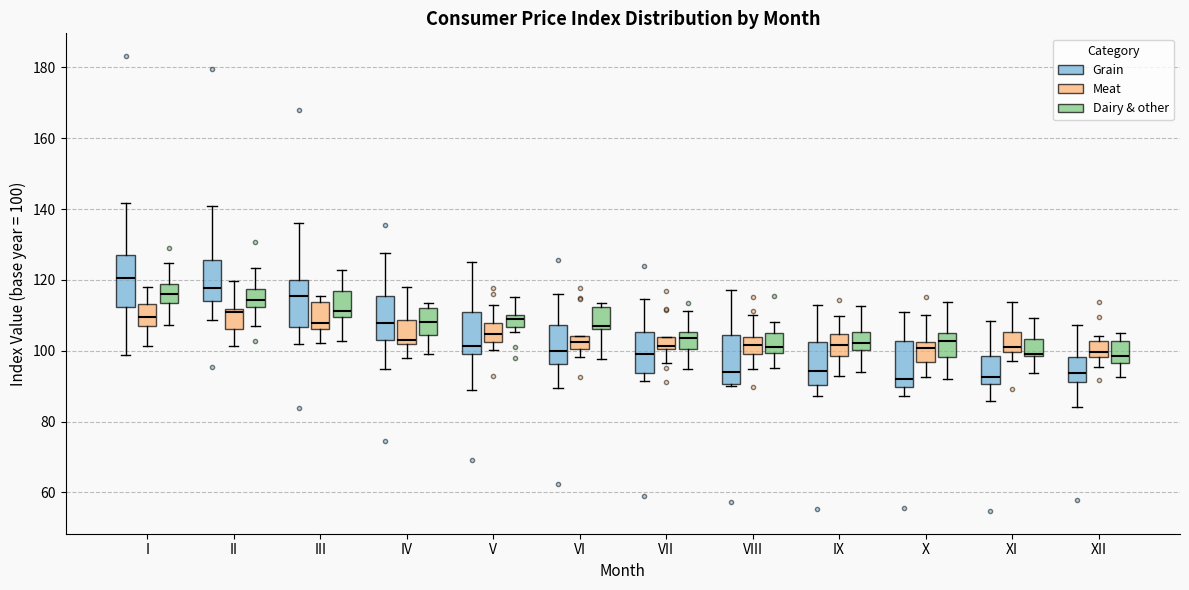

Which box's median line is the highest?

I (Grain)